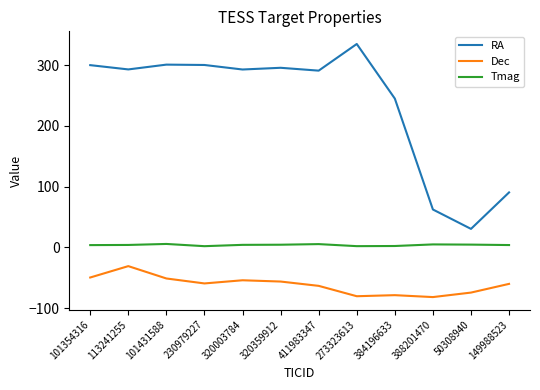

List the series in order of their overall mean, highest first.

RA, Tmag, Dec